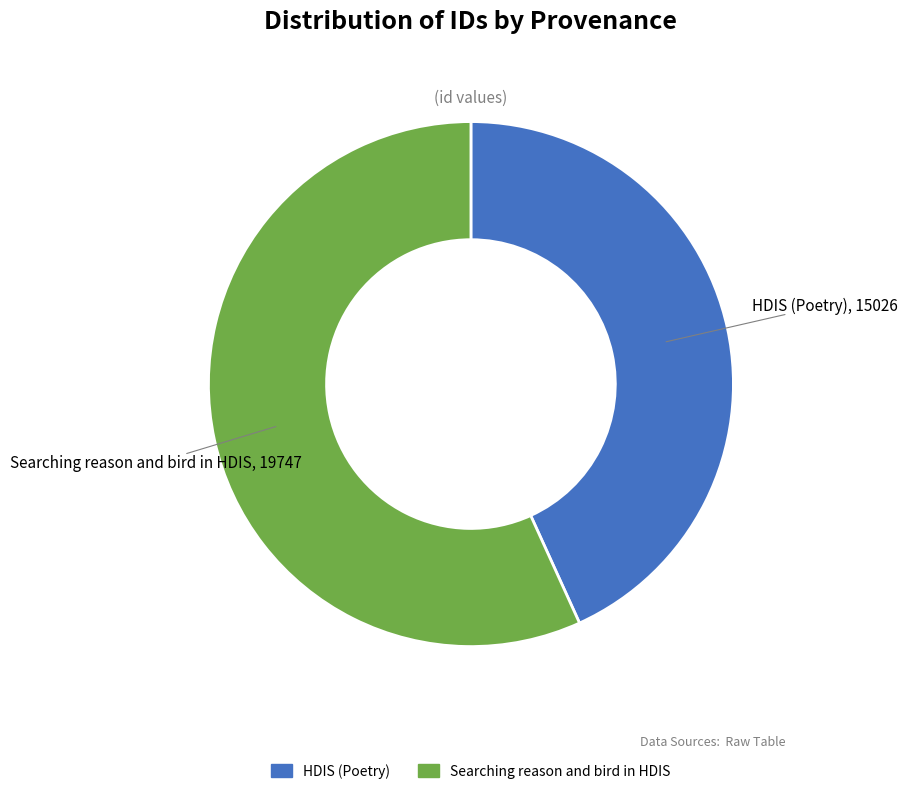

True or false: Searching reason and bird in HDIS accounts for 57% of the total.

True